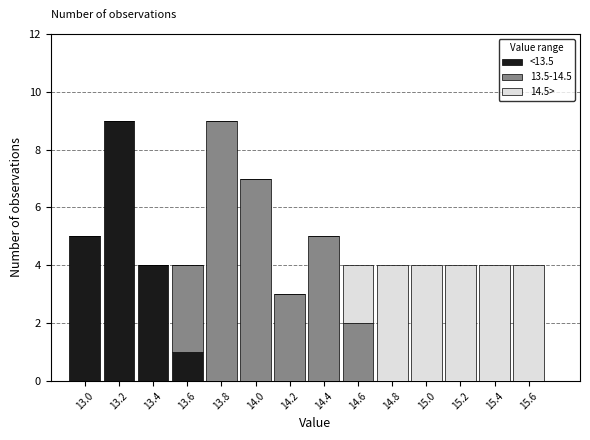

Reading left to right, transcribe this chart: for each stacked bar, give the range it covers on the x-axis and its total height. The values are not printed on the chart, so give them approximately, as read against the axis.

12.9 to 13.1: 5
13.1 to 13.3: 9
13.3 to 13.5: 4
13.5 to 13.7: 4
13.7 to 13.9: 9
13.9 to 14.1: 7
14.1 to 14.3: 3
14.3 to 14.5: 5
14.5 to 14.7: 4
14.7 to 14.9: 4
14.9 to 15.1: 4
15.1 to 15.3: 4
15.3 to 15.5: 4
15.5 to 15.7: 4